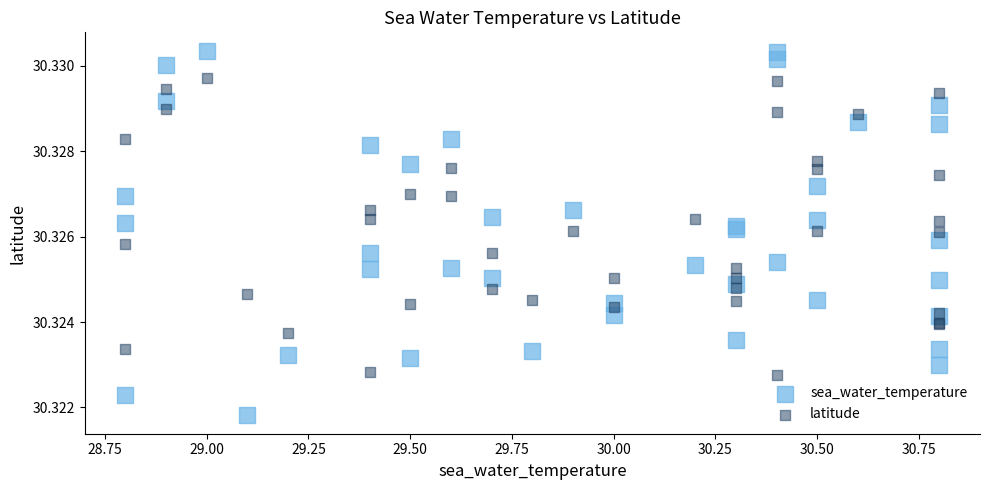

Which series contains the highest Y value?

sea_water_temperature